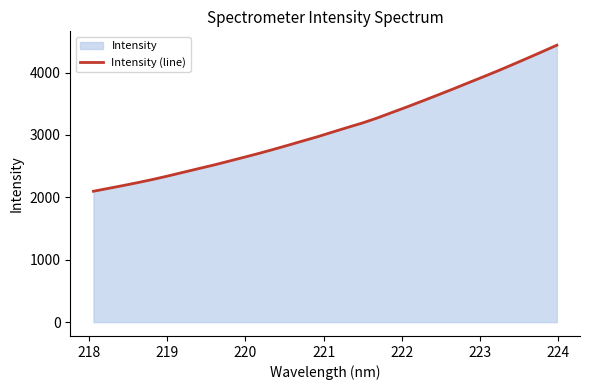

What is the difference between the maximum and second lowest values?

2294.9